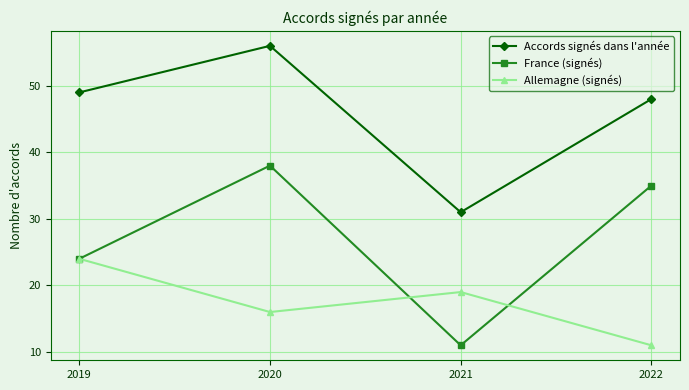

Count the number of data series in this chart.

3